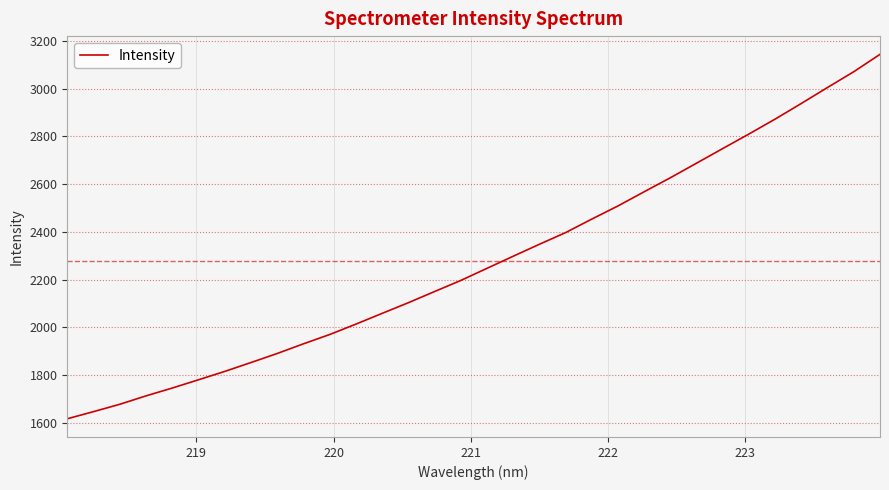

What is the greatest value displayed?

3143.8